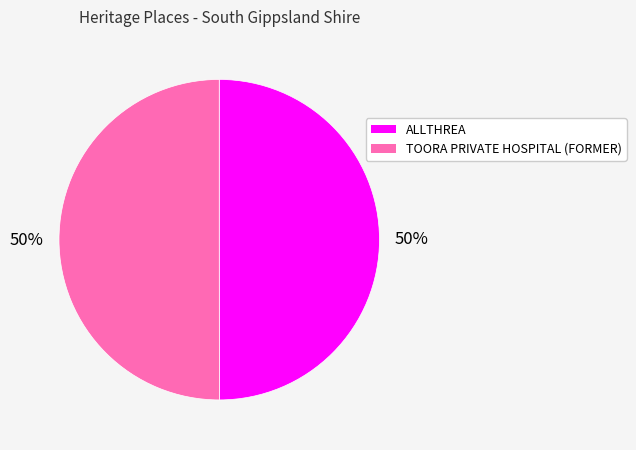

The ALLTHREA slice represents 39% of the pie. True or false?

False